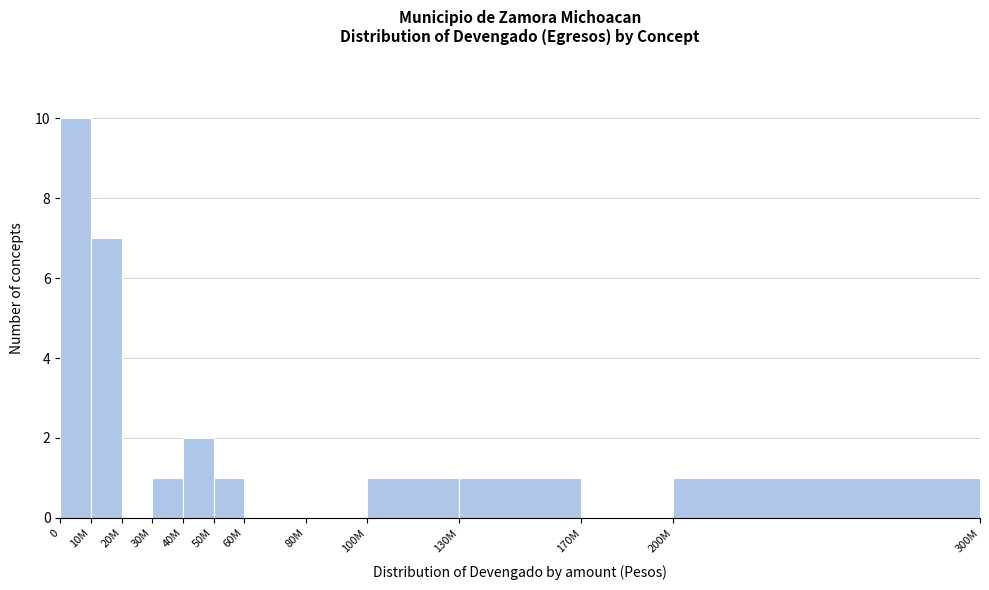

Reading left to right, transcribe all the data shown in this chart.

0=10	10M=7	20M=0	30M=1	40M=2	50M=1	60M=0	80M=0	100M=1	130M=1	170M=0	200M=1